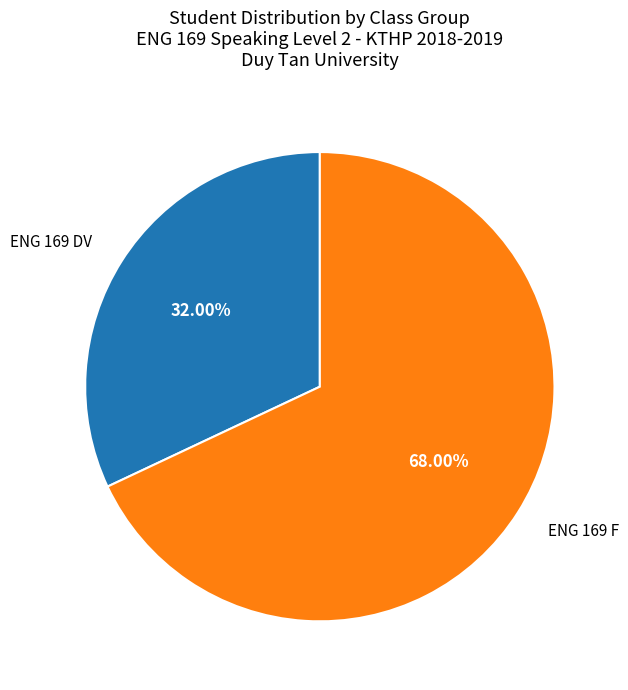

Does any single category account for the majority?

Yes